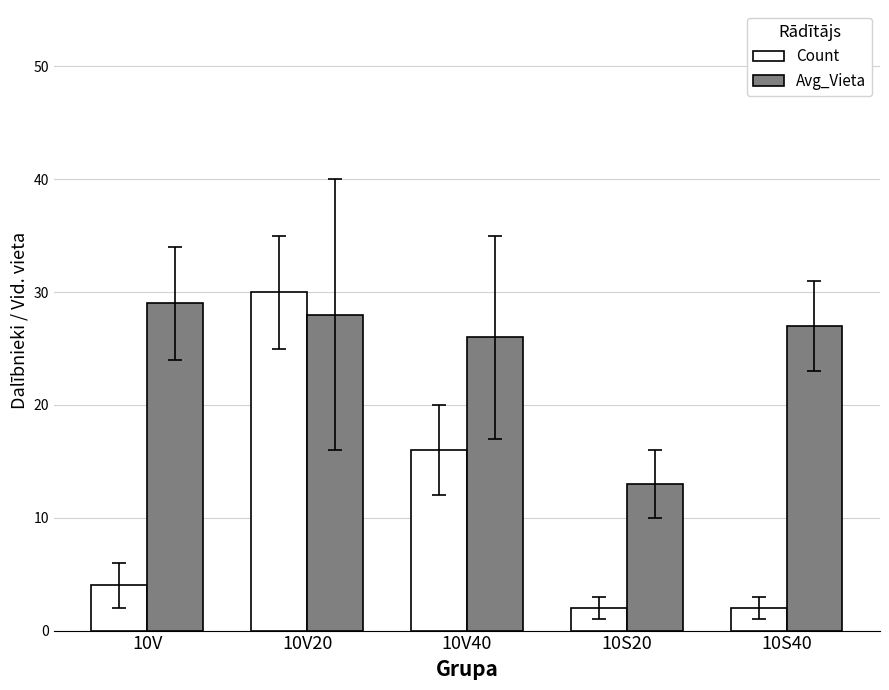

Rank the series at 10V from lowest to highest value.

Count, Avg_Vieta